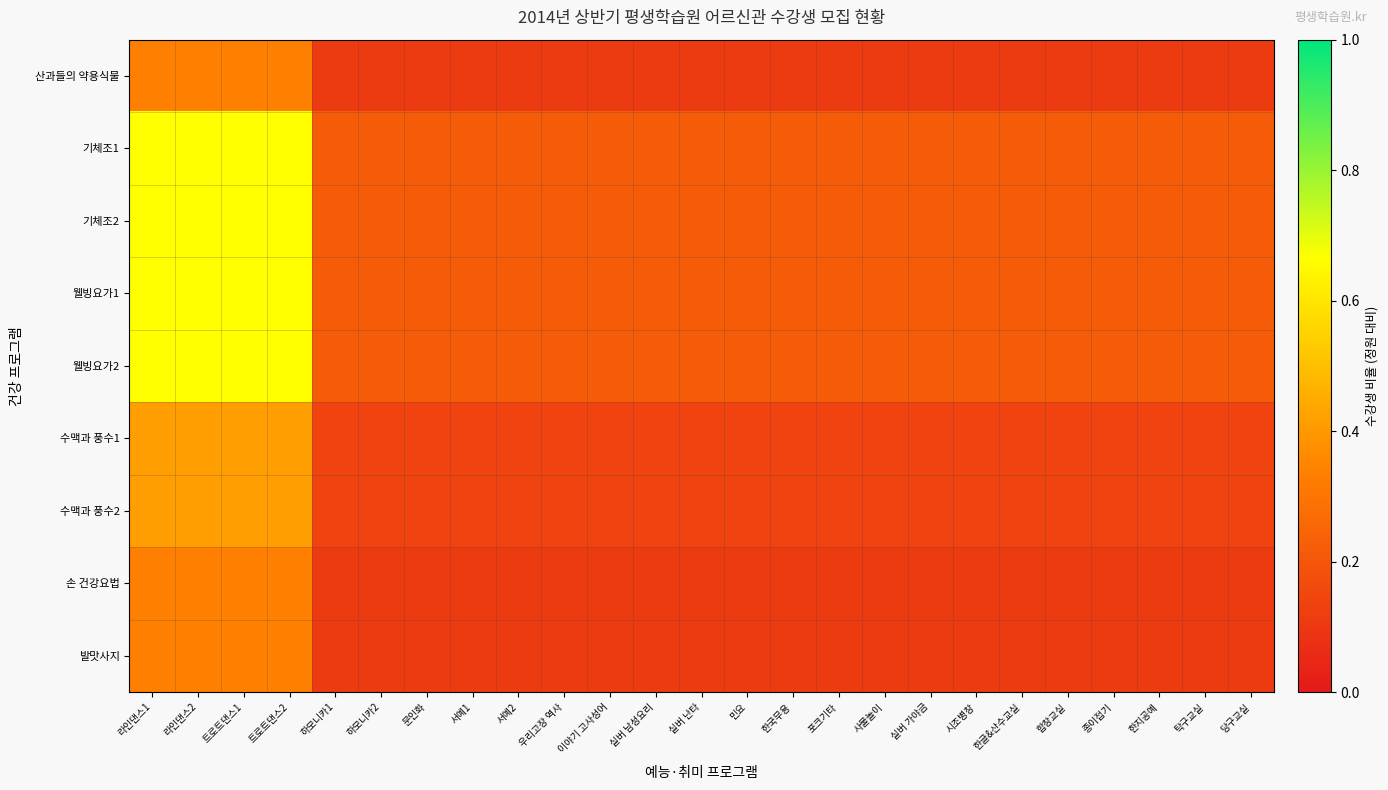

Reading left to right, transcribe all the data shown in this chart.

산과들의 약용식물: 라인댄스1=0.3	라인댄스2=0.3	트로트댄스1=0.3	트로트댄스2=0.3	하모니카1=0.1	하모니카2=0.1	문인화=0.1	서예1=0.1	서예2=0.1	우리고장 역사=0.1	이야기 고사성어=0.1	실버 남성요리=0.1	실버 난타=0.1	민요=0.1	한국무용=0.1	포크기타=0.1	사물놀이=0.1	실버 가야금=0.1	시조병창=0.1	한글&산수교실=0.1	합창교실=0.1	종이접기=0.1	한지공예=0.1	탁구교실=0.1	당구교실=0.1
기체조1: 라인댄스1=0.7	라인댄스2=0.7	트로트댄스1=0.7	트로트댄스2=0.7	하모니카1=0.2	하모니카2=0.2	문인화=0.2	서예1=0.2	서예2=0.2	우리고장 역사=0.2	이야기 고사성어=0.2	실버 남성요리=0.2	실버 난타=0.2	민요=0.2	한국무용=0.2	포크기타=0.2	사물놀이=0.2	실버 가야금=0.2	시조병창=0.2	한글&산수교실=0.2	합창교실=0.2	종이접기=0.2	한지공예=0.2	탁구교실=0.2	당구교실=0.2
기체조2: 라인댄스1=0.7	라인댄스2=0.7	트로트댄스1=0.7	트로트댄스2=0.7	하모니카1=0.2	하모니카2=0.2	문인화=0.2	서예1=0.2	서예2=0.2	우리고장 역사=0.2	이야기 고사성어=0.2	실버 남성요리=0.2	실버 난타=0.2	민요=0.2	한국무용=0.2	포크기타=0.2	사물놀이=0.2	실버 가야금=0.2	시조병창=0.2	한글&산수교실=0.2	합창교실=0.2	종이접기=0.2	한지공예=0.2	탁구교실=0.2	당구교실=0.2
웰빙요가1: 라인댄스1=0.7	라인댄스2=0.7	트로트댄스1=0.7	트로트댄스2=0.7	하모니카1=0.2	하모니카2=0.2	문인화=0.2	서예1=0.2	서예2=0.2	우리고장 역사=0.2	이야기 고사성어=0.2	실버 남성요리=0.2	실버 난타=0.2	민요=0.2	한국무용=0.2	포크기타=0.2	사물놀이=0.2	실버 가야금=0.2	시조병창=0.2	한글&산수교실=0.2	합창교실=0.2	종이접기=0.2	한지공예=0.2	탁구교실=0.2	당구교실=0.2
웰빙요가2: 라인댄스1=0.7	라인댄스2=0.7	트로트댄스1=0.7	트로트댄스2=0.7	하모니카1=0.2	하모니카2=0.2	문인화=0.2	서예1=0.2	서예2=0.2	우리고장 역사=0.2	이야기 고사성어=0.2	실버 남성요리=0.2	실버 난타=0.2	민요=0.2	한국무용=0.2	포크기타=0.2	사물놀이=0.2	실버 가야금=0.2	시조병창=0.2	한글&산수교실=0.2	합창교실=0.2	종이접기=0.2	한지공예=0.2	탁구교실=0.2	당구교실=0.2
수맥과 풍수1: 라인댄스1=0.4	라인댄스2=0.4	트로트댄스1=0.4	트로트댄스2=0.4	하모니카1=0.1	하모니카2=0.1	문인화=0.1	서예1=0.1	서예2=0.1	우리고장 역사=0.1	이야기 고사성어=0.1	실버 남성요리=0.1	실버 난타=0.1	민요=0.1	한국무용=0.1	포크기타=0.1	사물놀이=0.1	실버 가야금=0.1	시조병창=0.1	한글&산수교실=0.1	합창교실=0.1	종이접기=0.1	한지공예=0.1	탁구교실=0.1	당구교실=0.1
수맥과 풍수2: 라인댄스1=0.4	라인댄스2=0.4	트로트댄스1=0.4	트로트댄스2=0.4	하모니카1=0.1	하모니카2=0.1	문인화=0.1	서예1=0.1	서예2=0.1	우리고장 역사=0.1	이야기 고사성어=0.1	실버 남성요리=0.1	실버 난타=0.1	민요=0.1	한국무용=0.1	포크기타=0.1	사물놀이=0.1	실버 가야금=0.1	시조병창=0.1	한글&산수교실=0.1	합창교실=0.1	종이접기=0.1	한지공예=0.1	탁구교실=0.1	당구교실=0.1
손 건강요법: 라인댄스1=0.3	라인댄스2=0.3	트로트댄스1=0.3	트로트댄스2=0.3	하모니카1=0.1	하모니카2=0.1	문인화=0.1	서예1=0.1	서예2=0.1	우리고장 역사=0.1	이야기 고사성어=0.1	실버 남성요리=0.1	실버 난타=0.1	민요=0.1	한국무용=0.1	포크기타=0.1	사물놀이=0.1	실버 가야금=0.1	시조병창=0.1	한글&산수교실=0.1	합창교실=0.1	종이접기=0.1	한지공예=0.1	탁구교실=0.1	당구교실=0.1
발맛사지: 라인댄스1=0.3	라인댄스2=0.3	트로트댄스1=0.3	트로트댄스2=0.3	하모니카1=0.1	하모니카2=0.1	문인화=0.1	서예1=0.1	서예2=0.1	우리고장 역사=0.1	이야기 고사성어=0.1	실버 남성요리=0.1	실버 난타=0.1	민요=0.1	한국무용=0.1	포크기타=0.1	사물놀이=0.1	실버 가야금=0.1	시조병창=0.1	한글&산수교실=0.1	합창교실=0.1	종이접기=0.1	한지공예=0.1	탁구교실=0.1	당구교실=0.1